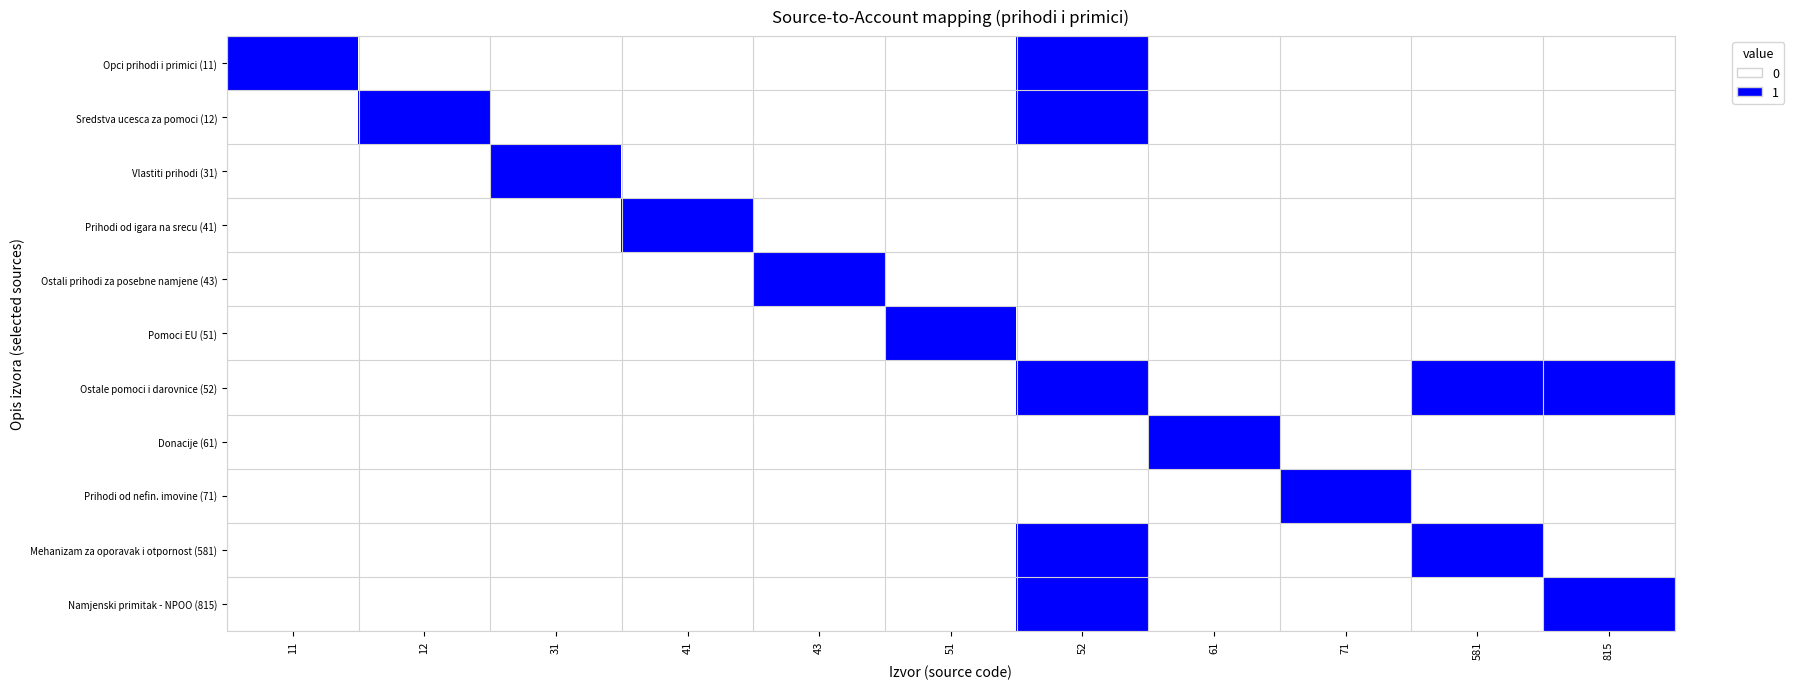

Reading right to left, what are all the values shown in this chart?

Opci prihodi i primici (11): 815=0	581=0	71=0	61=0	52=1	51=0	43=0	41=0	31=0	12=0	11=1
Sredstva ucesca za pomoci (12): 815=0	581=0	71=0	61=0	52=1	51=0	43=0	41=0	31=0	12=1	11=0
Vlastiti prihodi (31): 815=0	581=0	71=0	61=0	52=0	51=0	43=0	41=0	31=1	12=0	11=0
Prihodi od igara na srecu (41): 815=0	581=0	71=0	61=0	52=0	51=0	43=0	41=1	31=0	12=0	11=0
Ostali prihodi za posebne namjene (43): 815=0	581=0	71=0	61=0	52=0	51=0	43=1	41=0	31=0	12=0	11=0
Pomoci EU (51): 815=0	581=0	71=0	61=0	52=0	51=1	43=0	41=0	31=0	12=0	11=0
Ostale pomoci i darovnice (52): 815=1	581=1	71=0	61=0	52=1	51=0	43=0	41=0	31=0	12=0	11=0
Donacije (61): 815=0	581=0	71=0	61=1	52=0	51=0	43=0	41=0	31=0	12=0	11=0
Prihodi od nefin. imovine (71): 815=0	581=0	71=1	61=0	52=0	51=0	43=0	41=0	31=0	12=0	11=0
Mehanizam za oporavak i otpornost (581): 815=0	581=1	71=0	61=0	52=1	51=0	43=0	41=0	31=0	12=0	11=0
Namjenski primitak - NPOO (815): 815=1	581=0	71=0	61=0	52=1	51=0	43=0	41=0	31=0	12=0	11=0